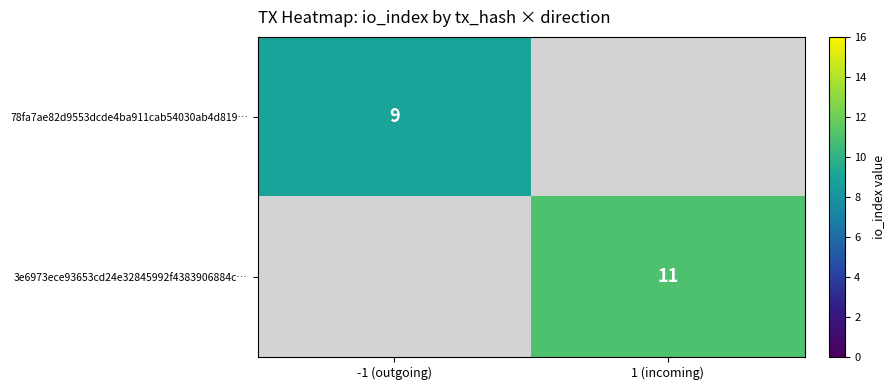

The 3e6973ece93653cd24e32845992f4383906884c… series shows 11 at 1 (incoming). True or false?

True